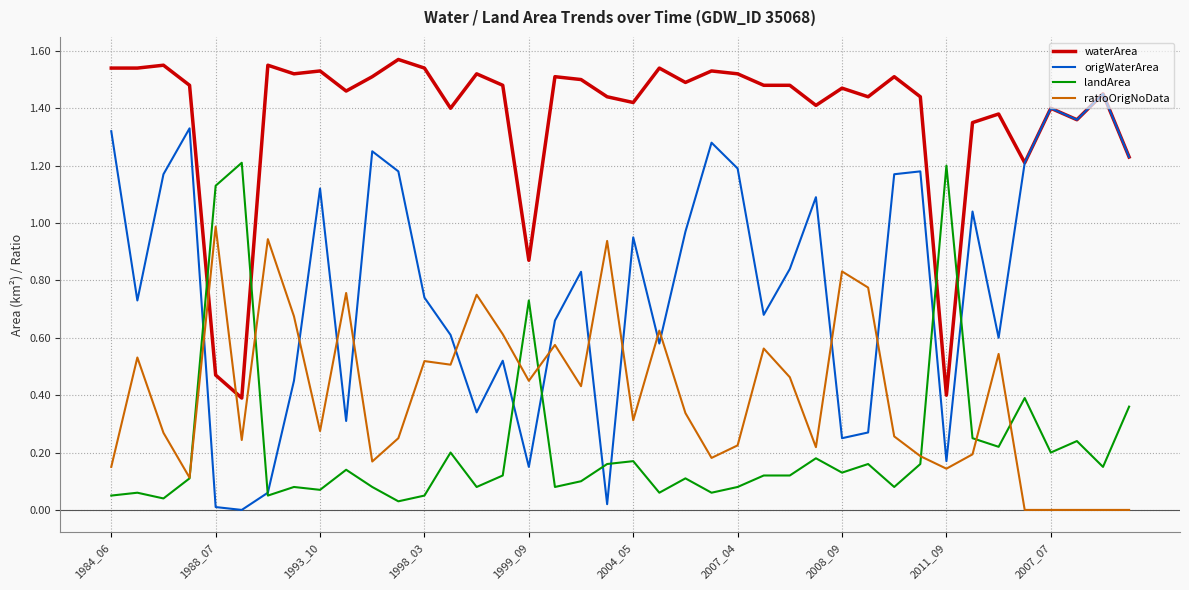

What are all the series names shown in the legend?

waterArea, origWaterArea, landArea, ratioOrigNoData